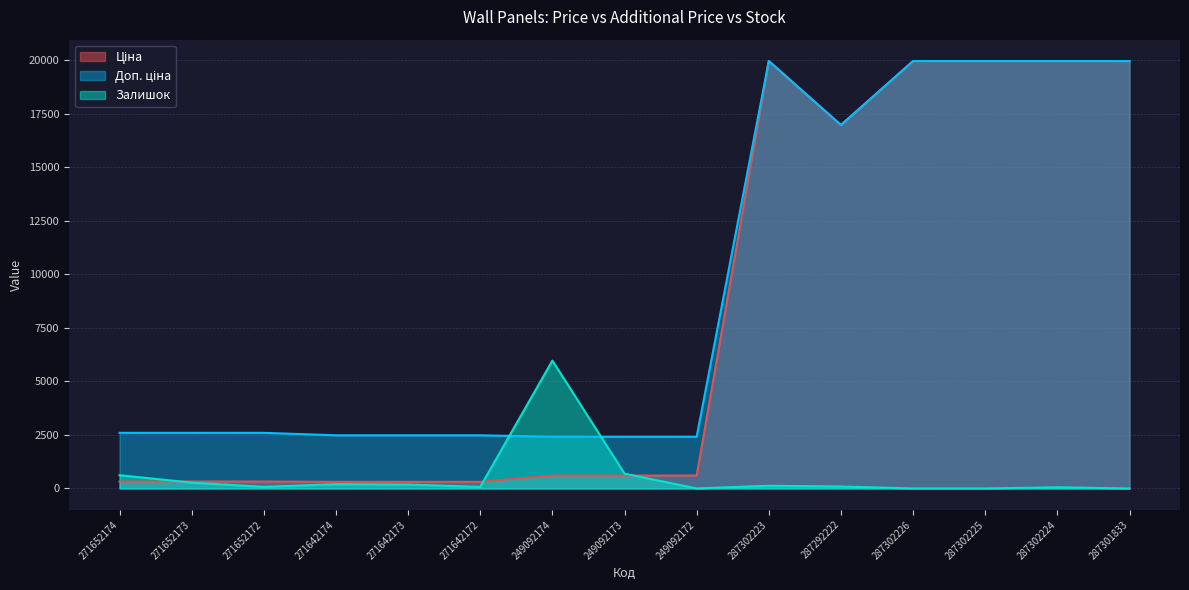

Is it true that Ціна equals 19964.2 at 287302224?

True